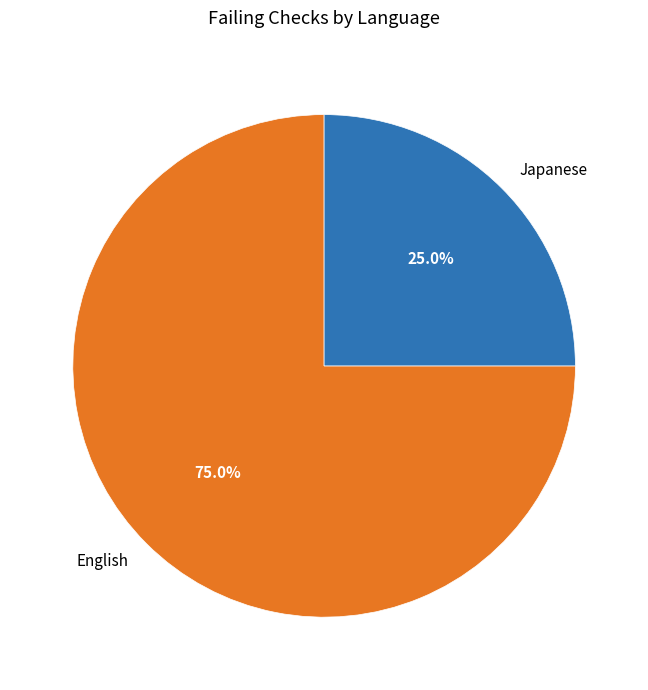

What is the ratio of the value at Japanese to the value at English?

0.3